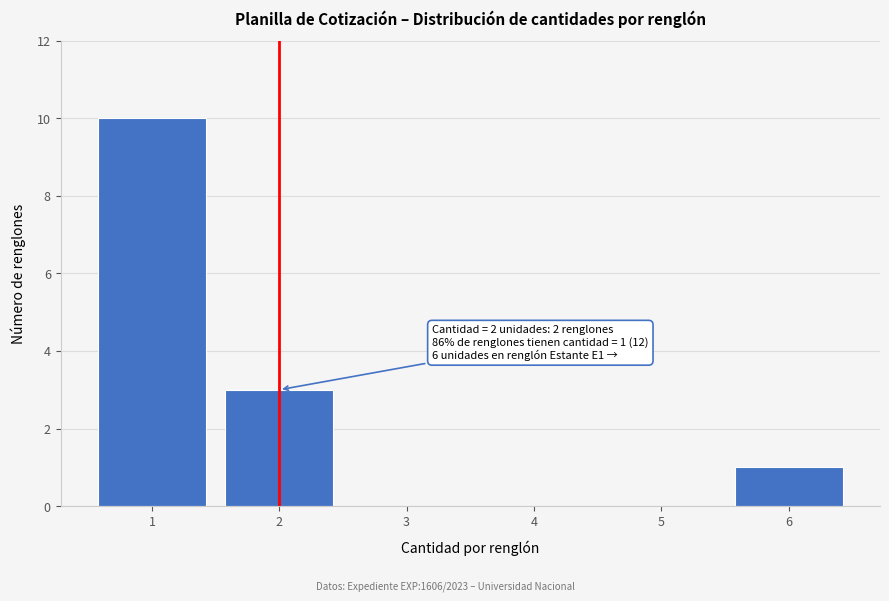

Reading right to left, extract all data points from this chart.

6=1	5=0	4=0	3=0	2=3	1=10